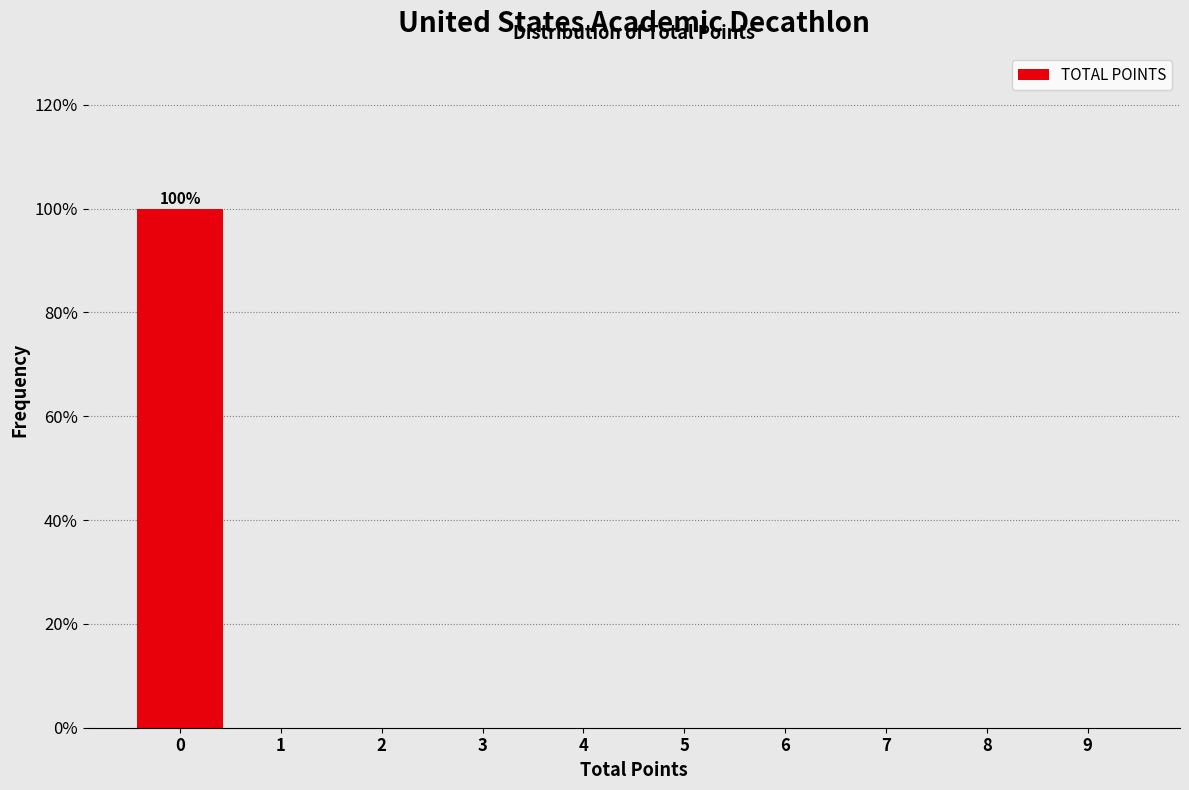

Reading left to right, what are all the values shown in this chart?

0=100	1=0	2=0	3=0	4=0	5=0	6=0	7=0	8=0	9=0